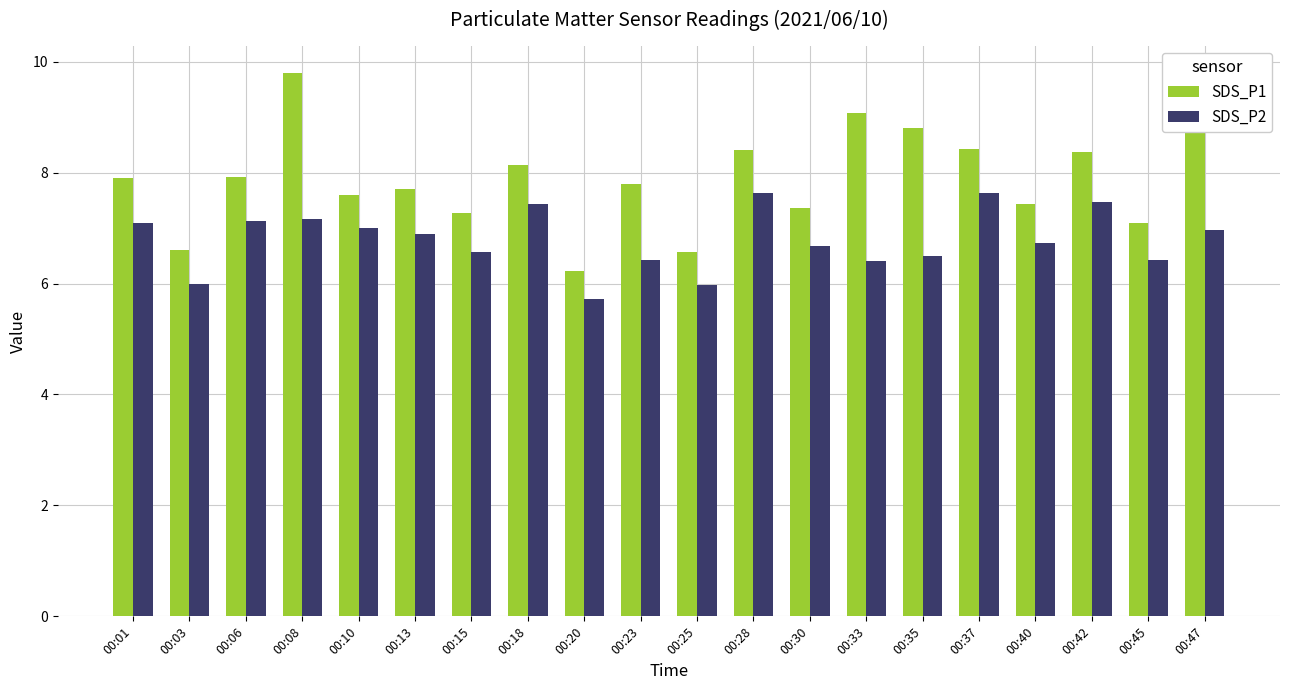

Does the chart contain any negative values?

No